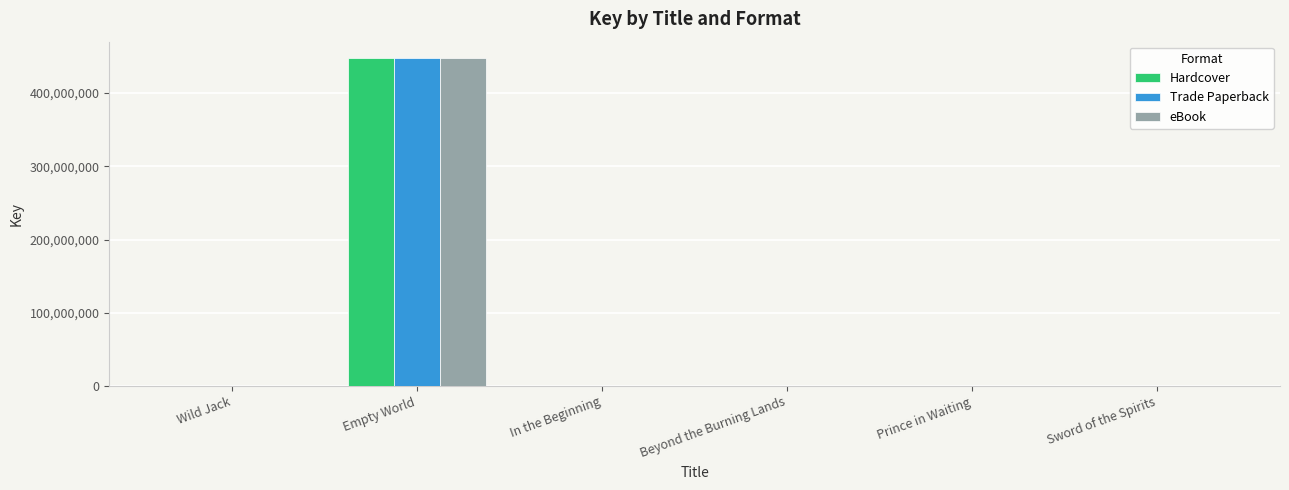

Is it true that Hardcover equals 712601231 at Empty World?

False